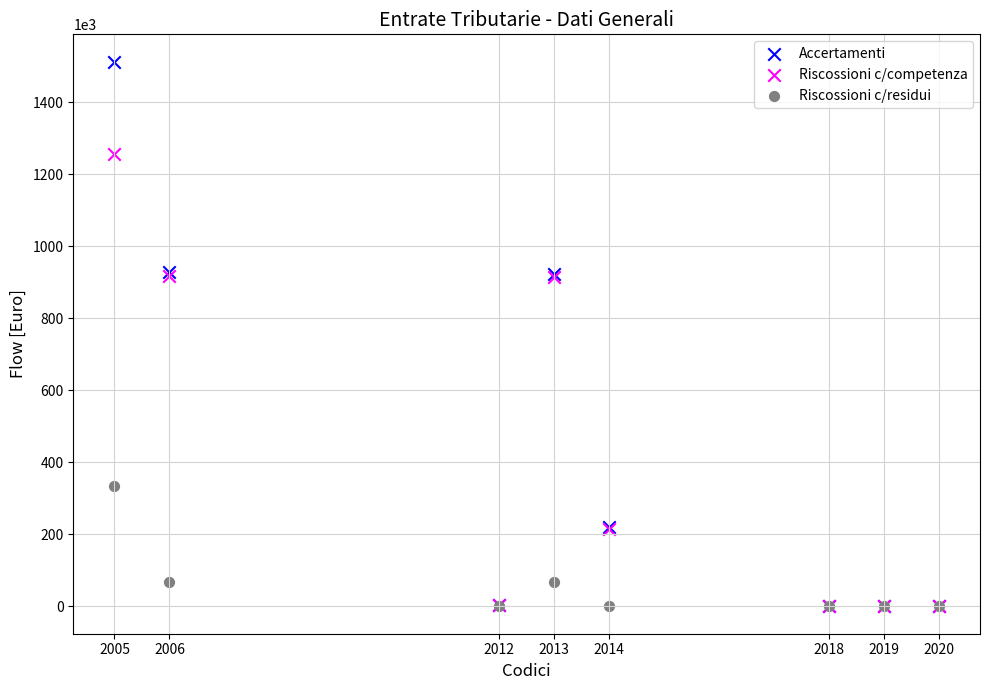

What are all the series names shown in the legend?

Accertamenti, Riscossioni c/competenza, Riscossioni c/residui